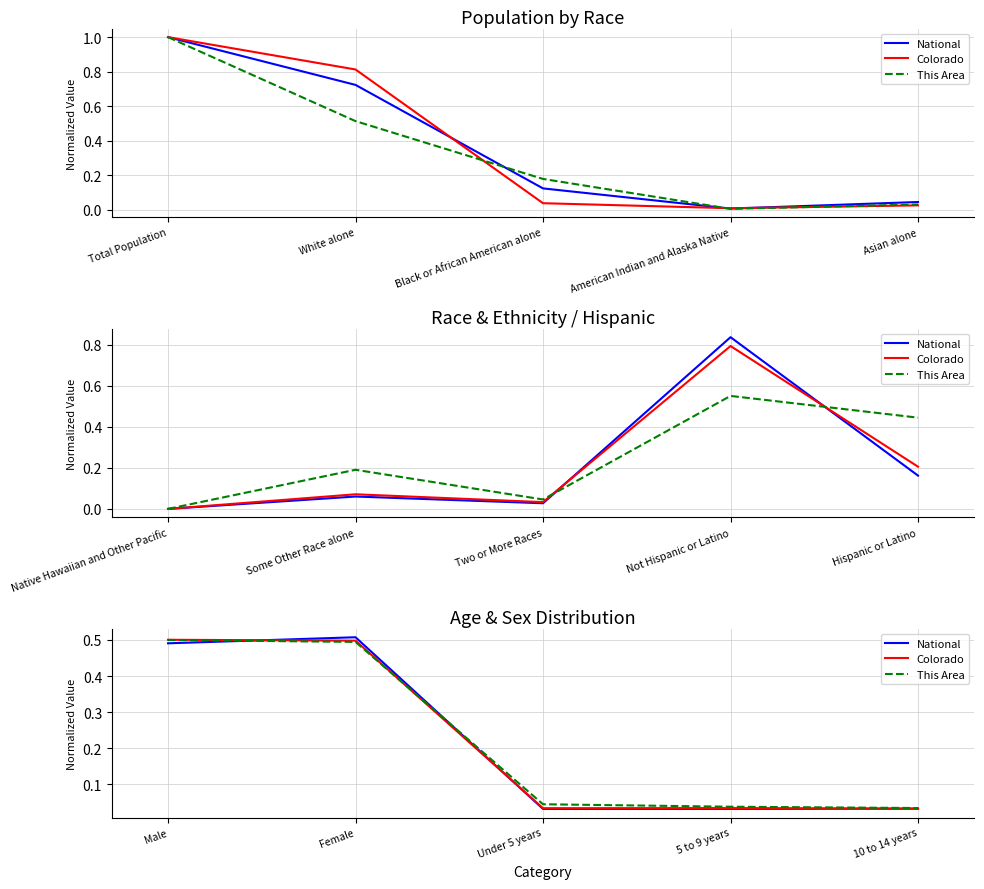

What is the value of the This Area point at the 2nd from the left?

0.5